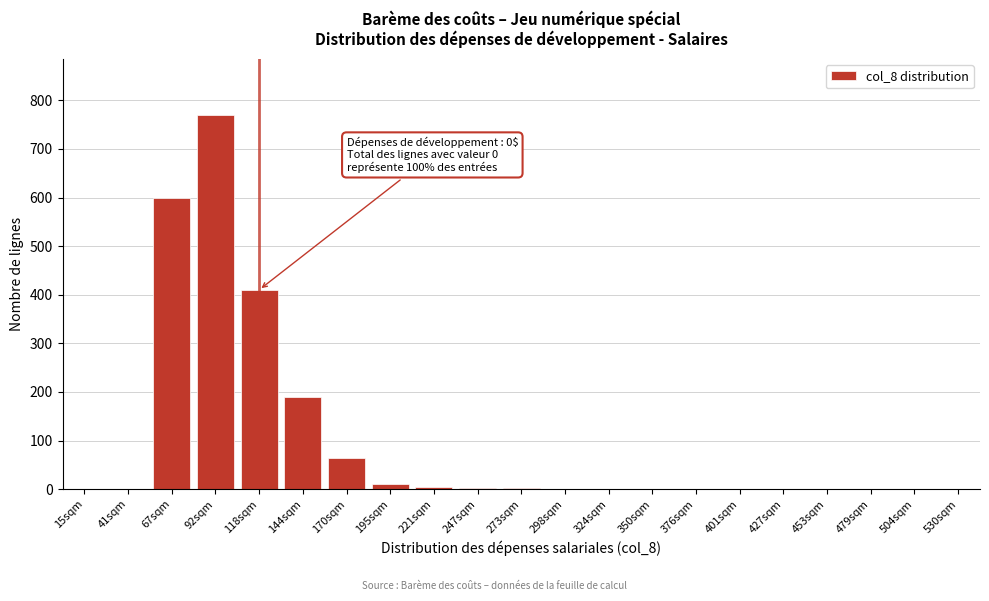

At which category does the chart reach its peak across all series?

92sqm